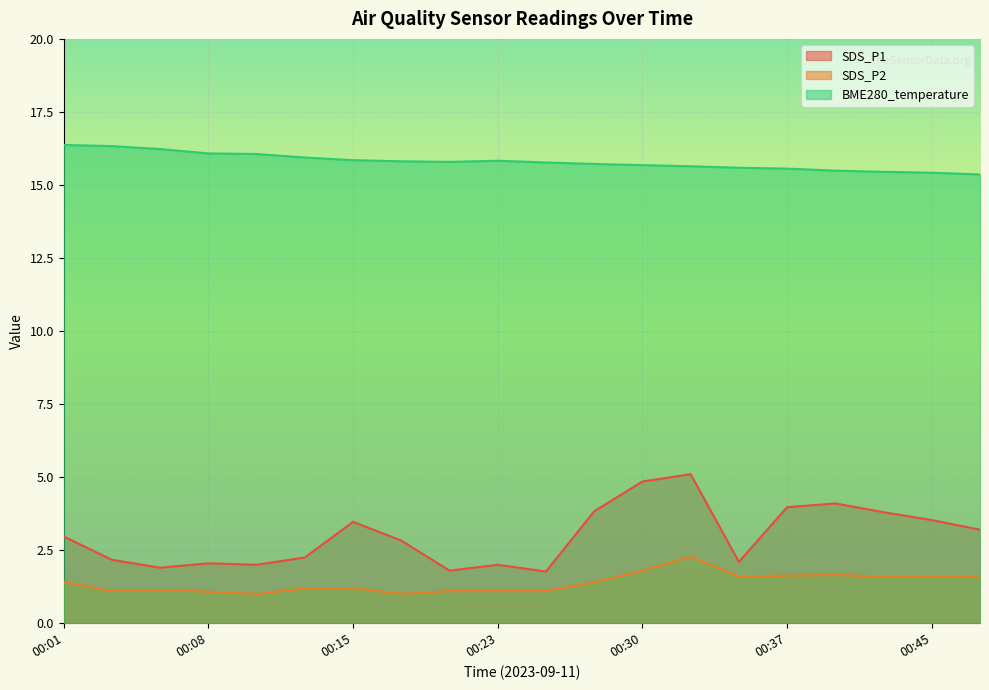

Which category has the lowest value across all series?

00:11